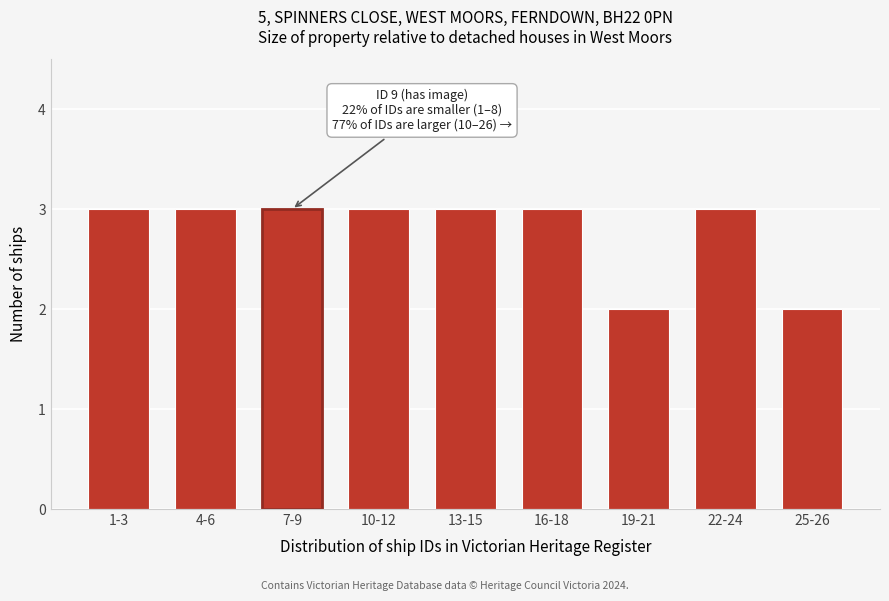

Reading right to left, list all the values displayed in this chart.

2	3	2	3	3	3	3	3	3